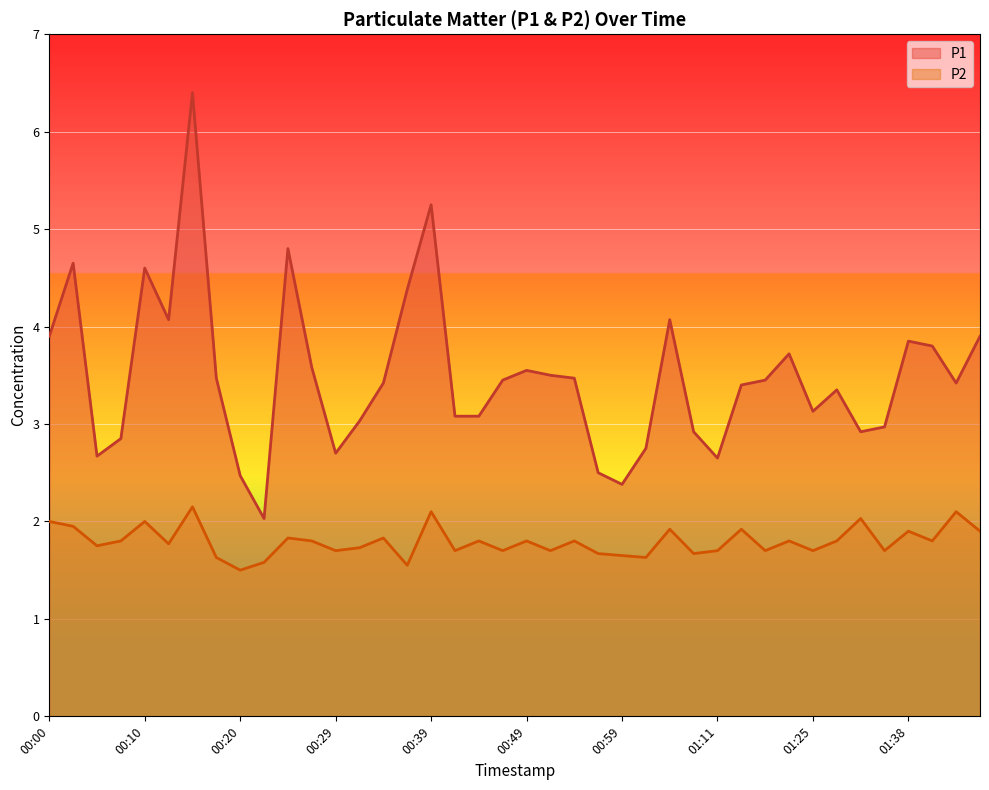

What position from the left is 01:45?

40